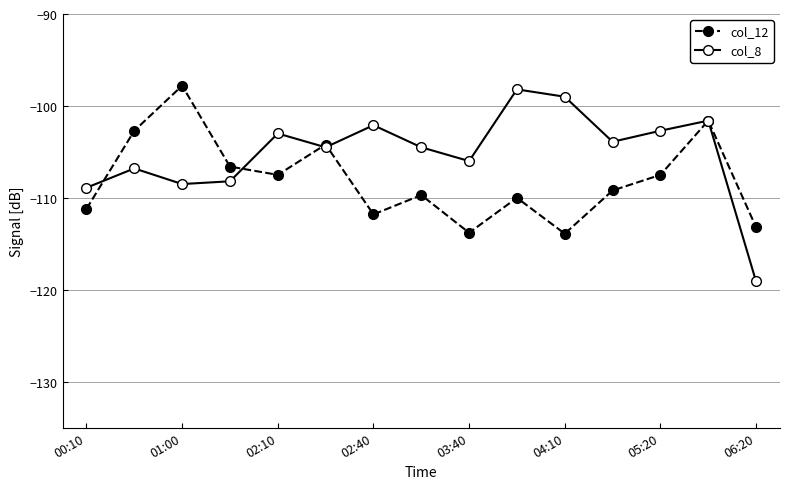

How many lines are shown in the chart?

2